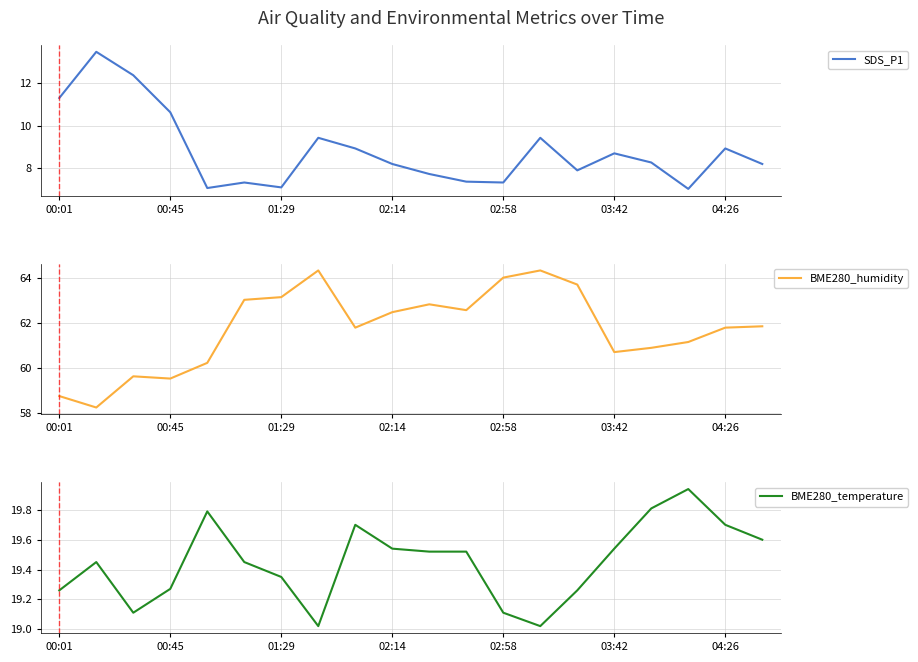

How many series are shown in this chart?

3